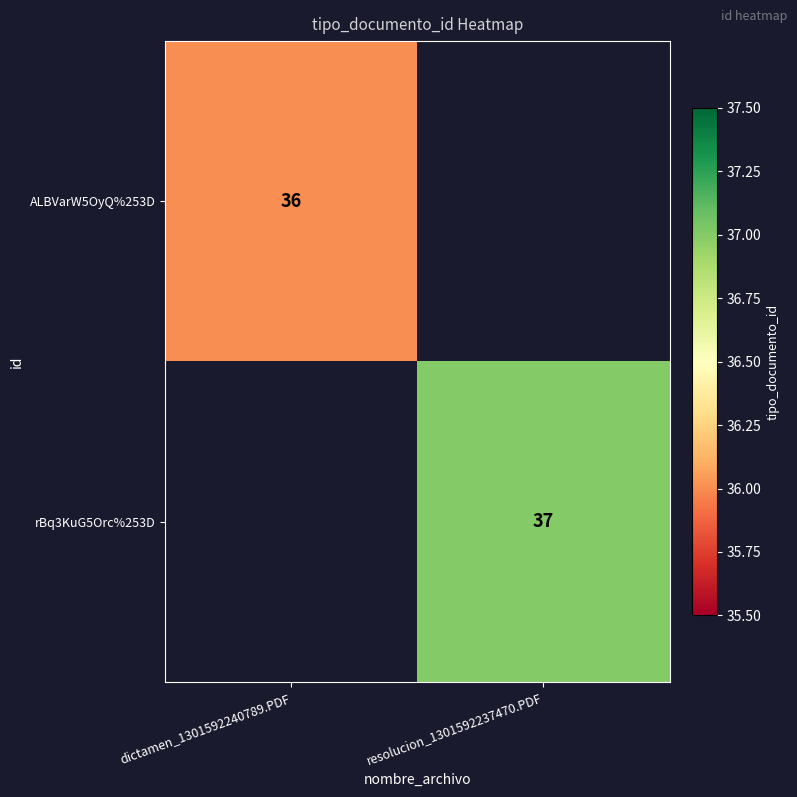

Is it true that ALBVarW5OyQ%253D equals 55 at dictamen_1301592240789.PDF?

False